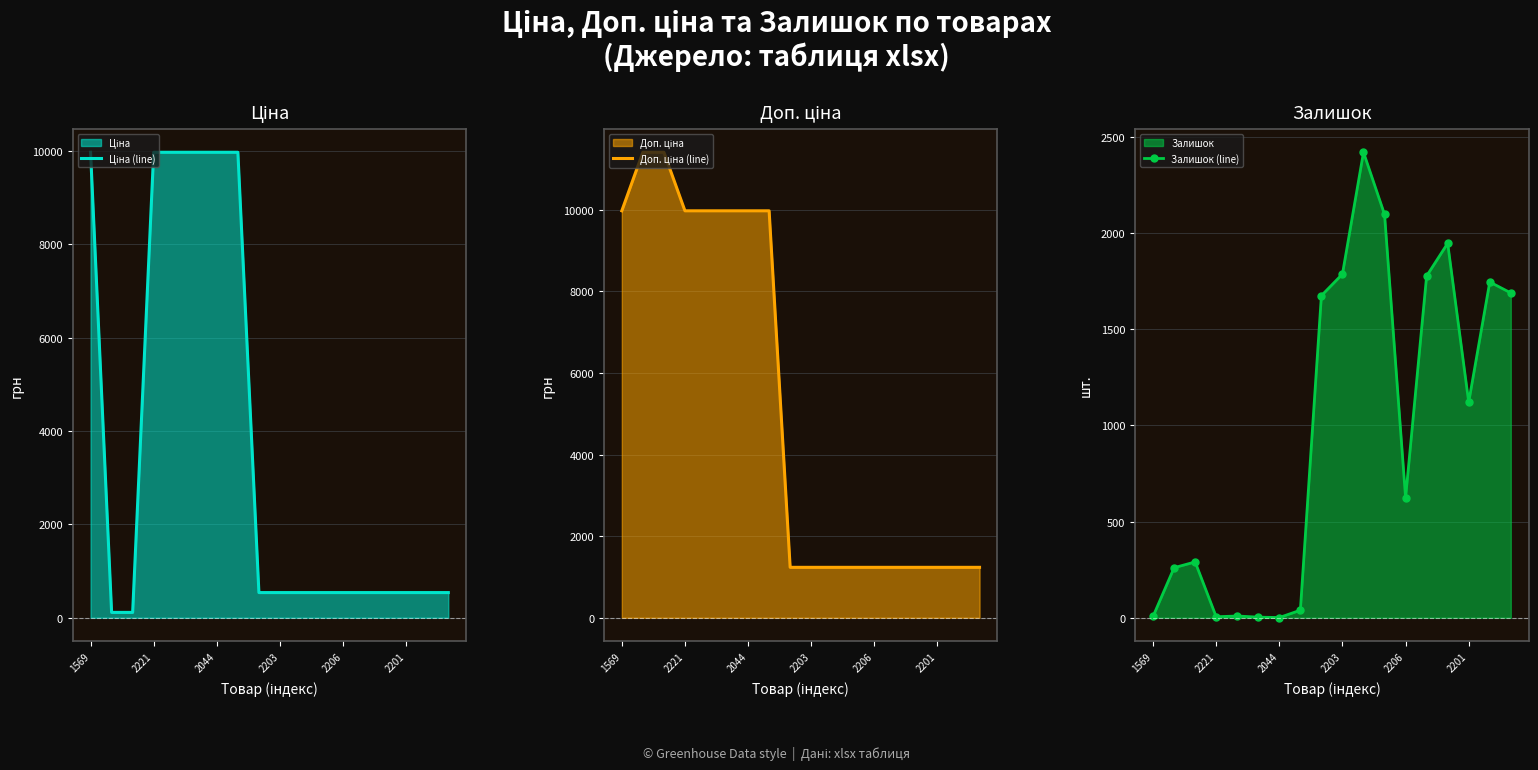

The Ціна (line) series shows 539.0 at 13. True or false?

True